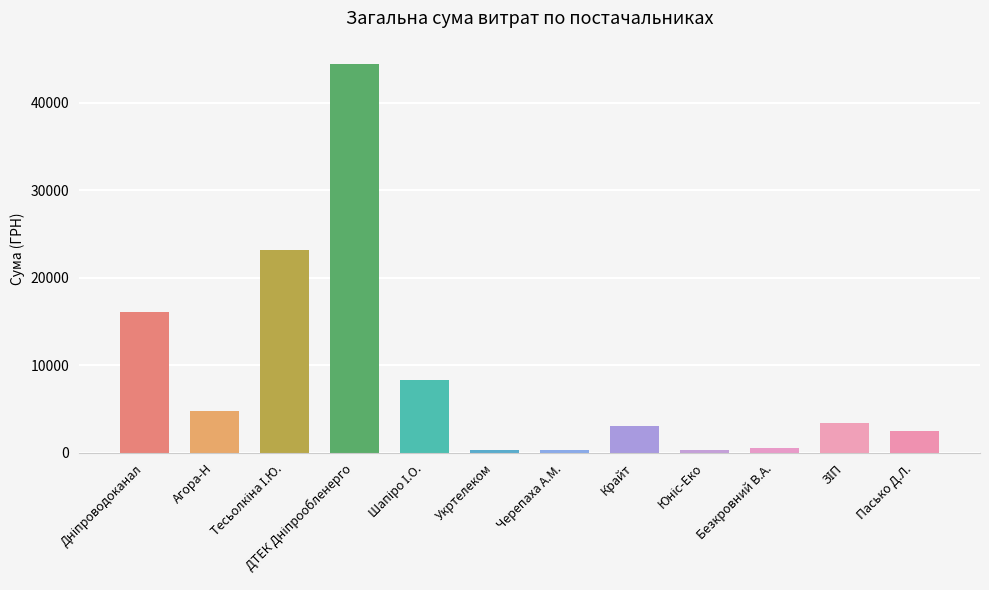

What is the minimum value shown in the chart?

288.8